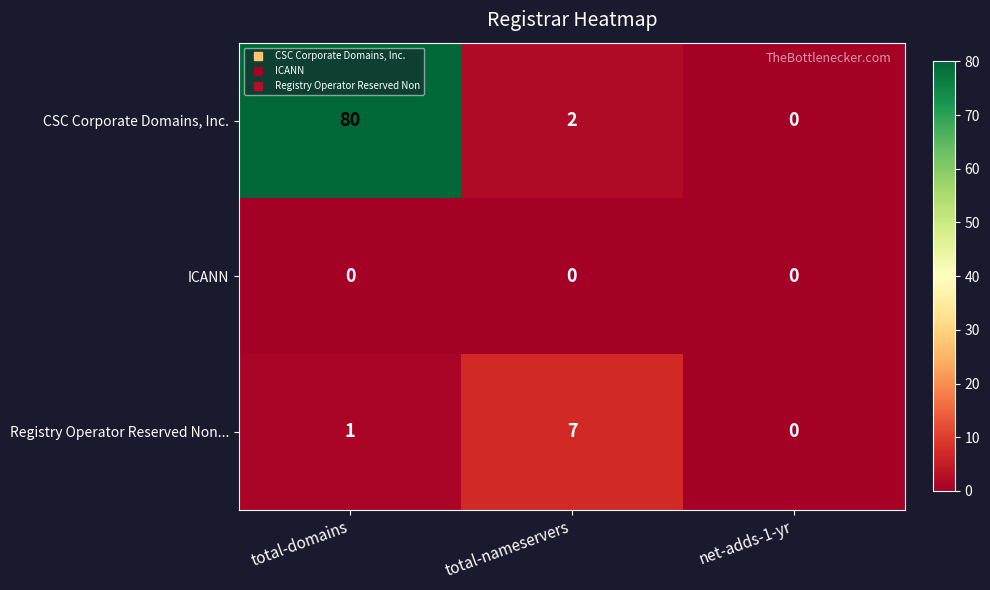

Which category has the highest value across all series?

total-domains